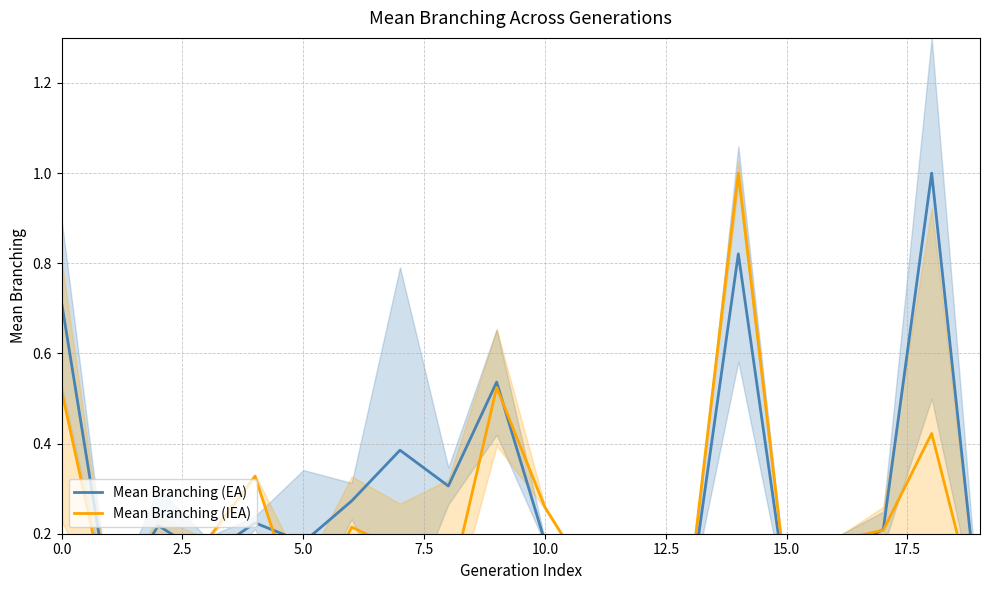

How many categories are shown in the chart?

20